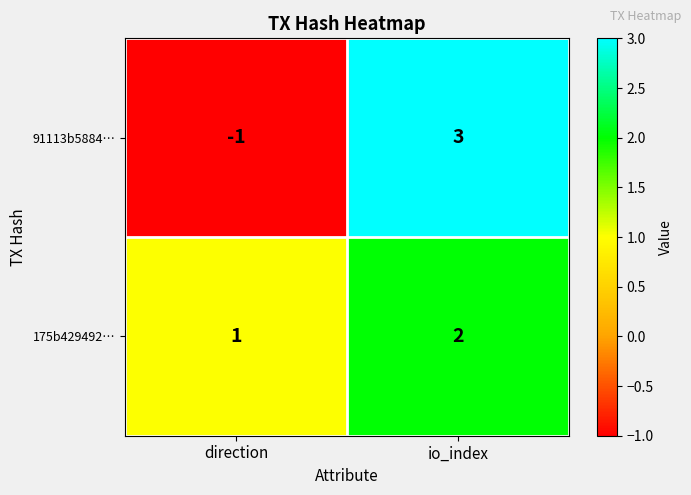

List the labels in order of 91113b5884… value, smallest first.

direction, io_index